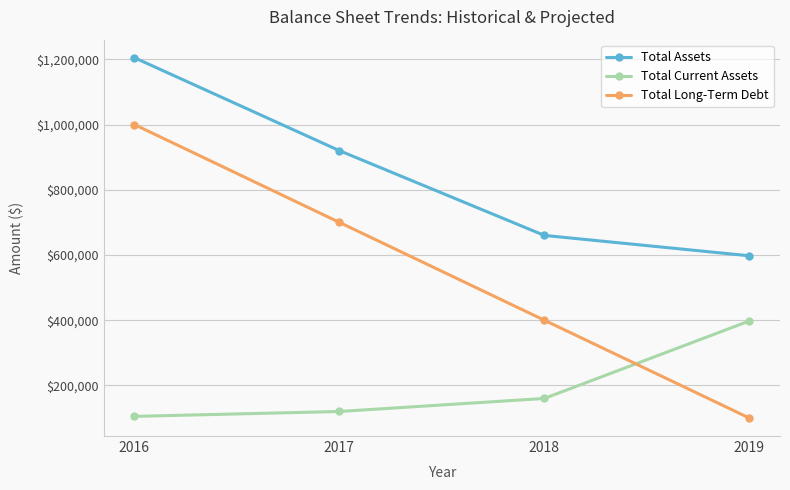

Is the value of Total Current Assets at 2016 greater than the value of Total Assets at 2018?

No